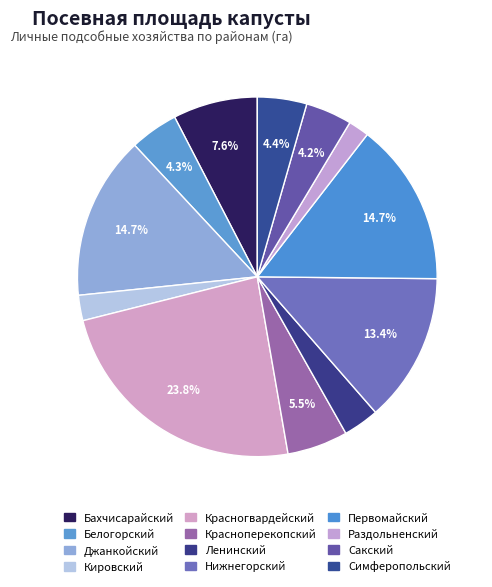

Is there a majority slice in this chart?

No